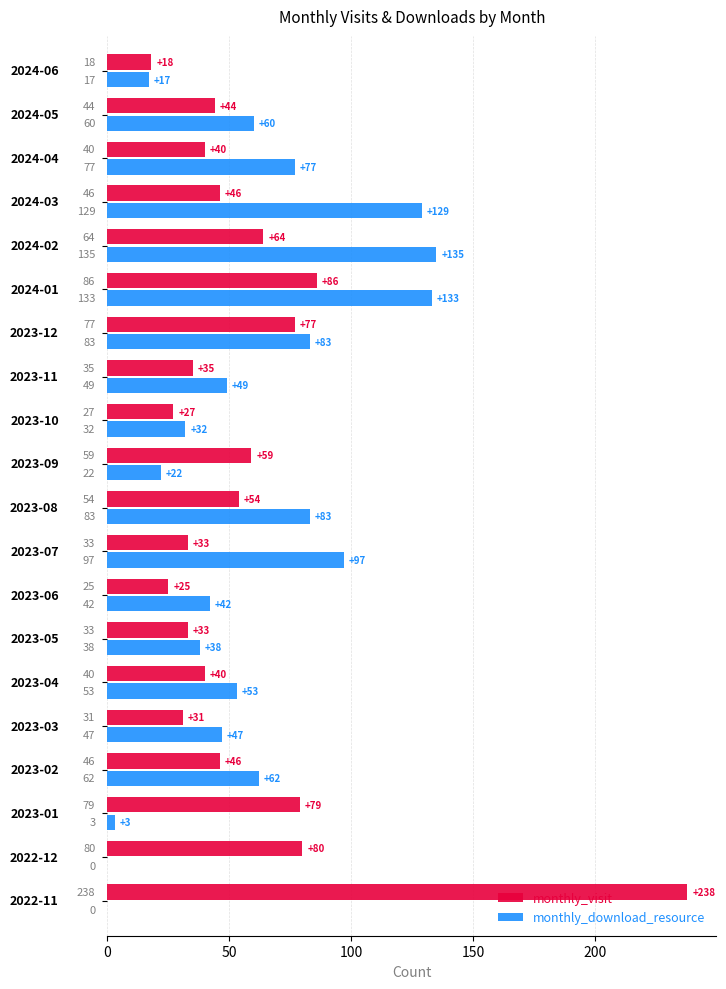

Which series has the largest total across all categories?

monthly_download_resource